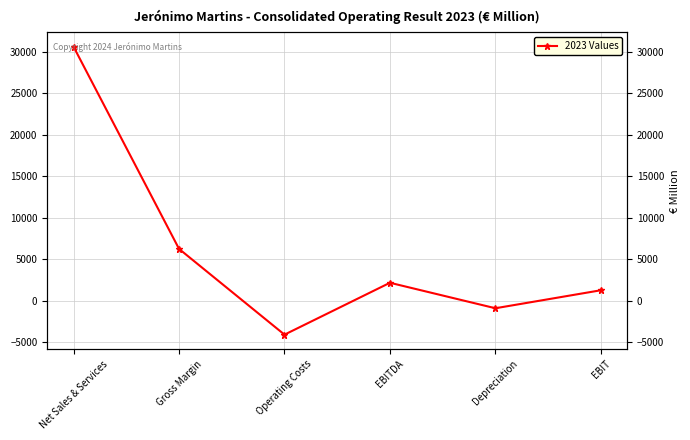

The value at EBIT is 1266. True or false?

True